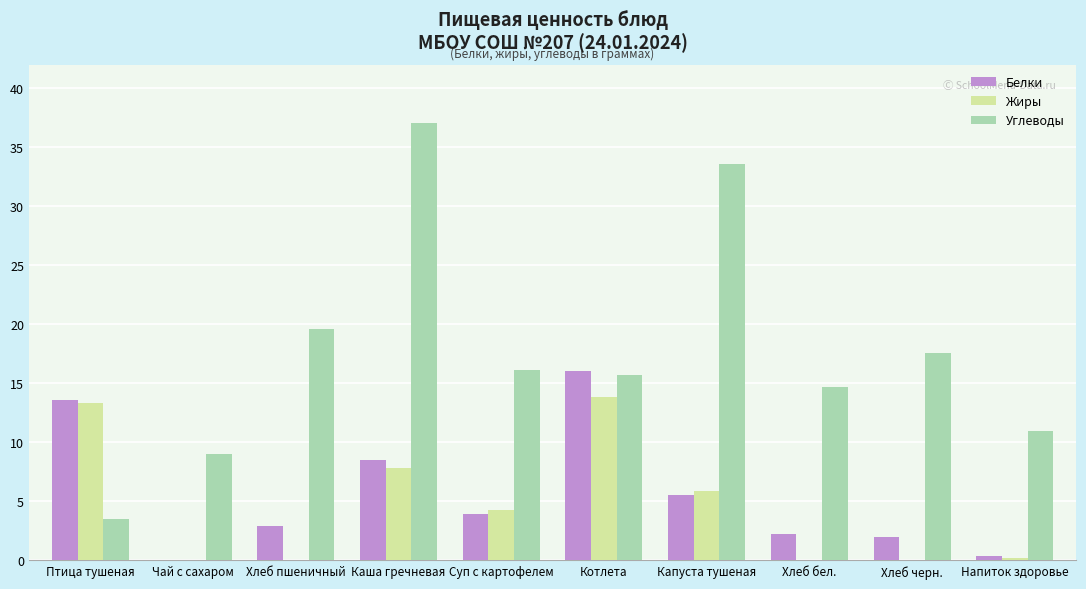

Is the value of Белки at Хлеб черн. greater than the value of Углеводы at Напиток здоровье?

No